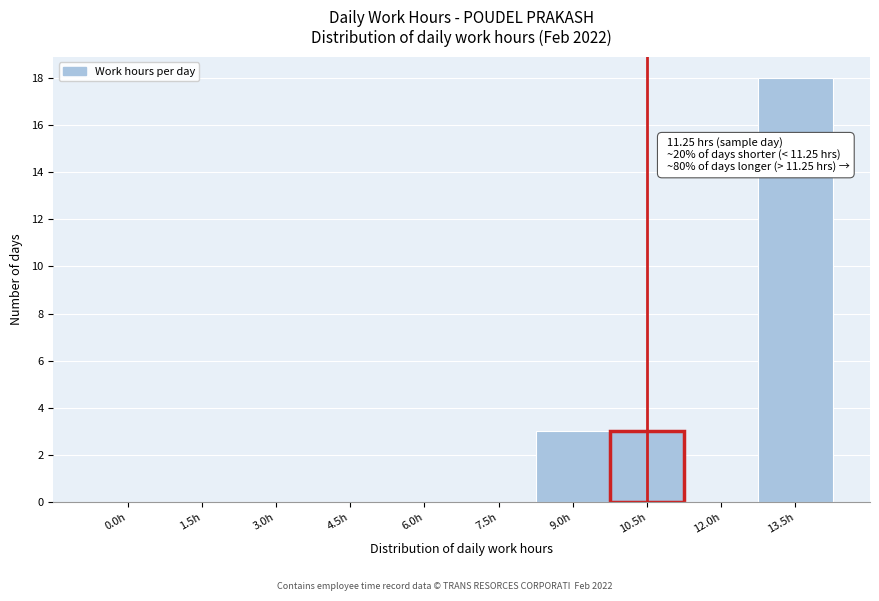

Reading left to right, extract all data points from this chart.

0.0h=0	1.5h=0	3.0h=0	4.5h=0	6.0h=0	7.5h=0	9.0h=3	10.5h=3	12.0h=0	13.5h=18